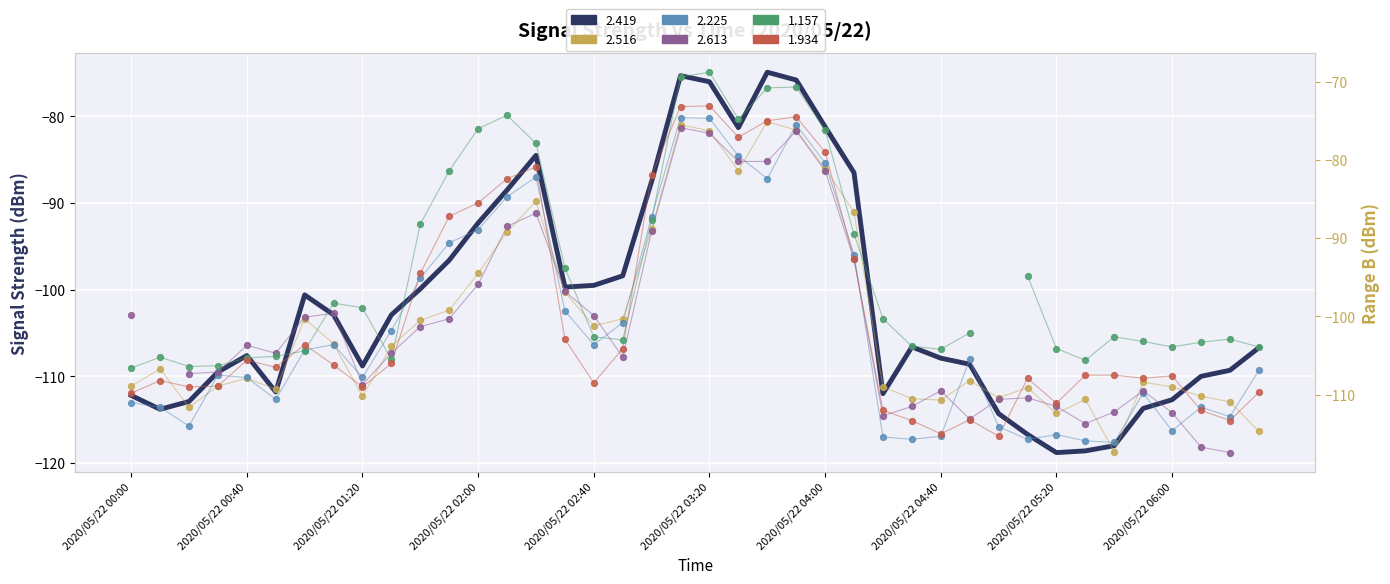

Which series has the largest total across all categories?

1.934